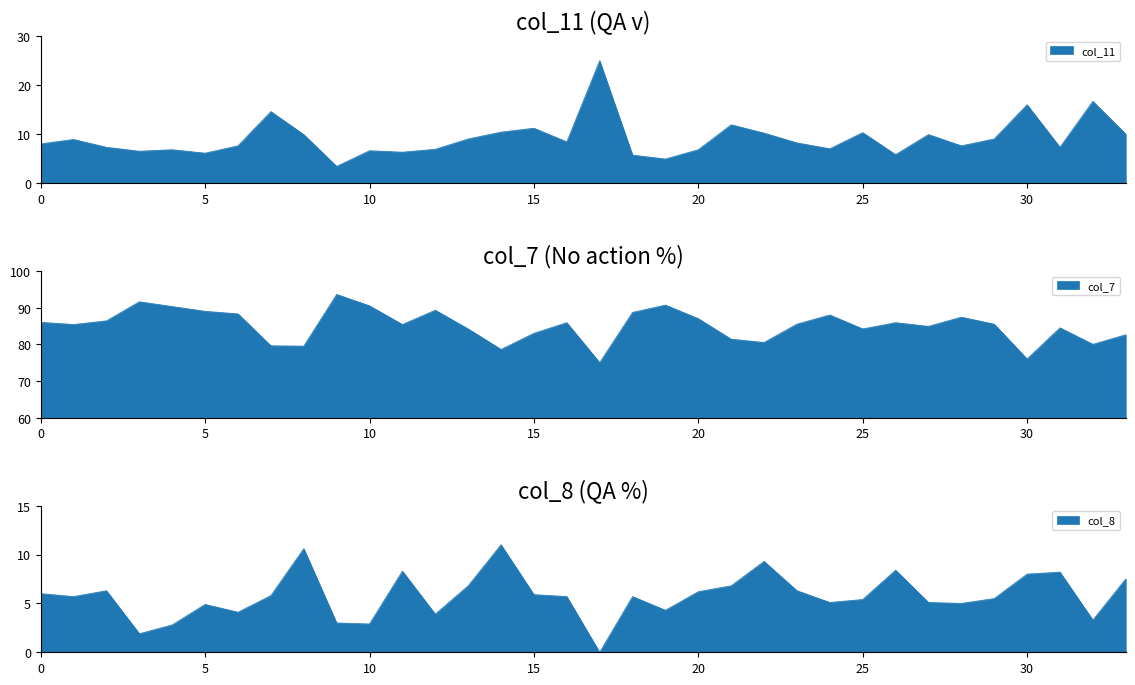

What is the difference between the highest and lowest values at 118?

71.2